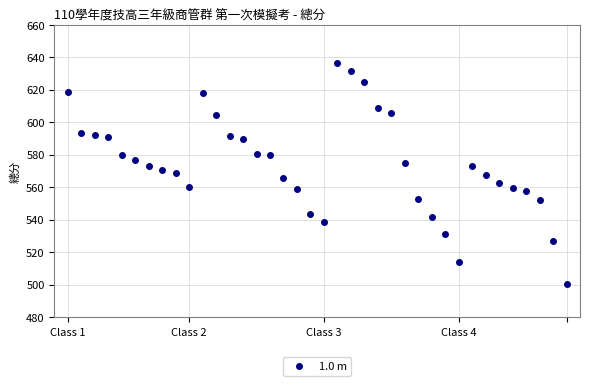

True or false: there are more than 2 points higher than both neighbors.

True